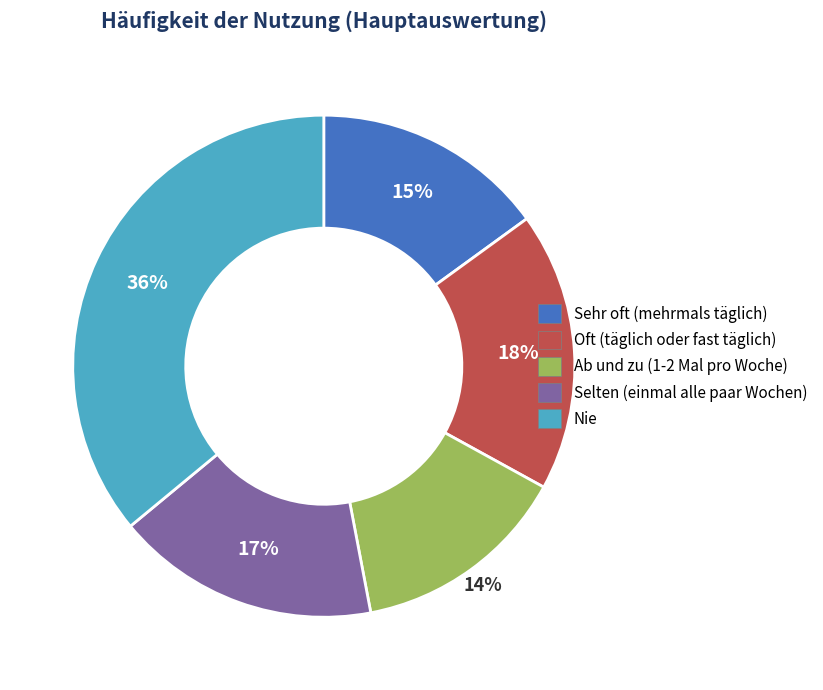

To the nearest percent, what is the combined percentage of Sehr oft (mehrmals täglich) and Ab und zu (1-2 Mal pro Woche)?

29%